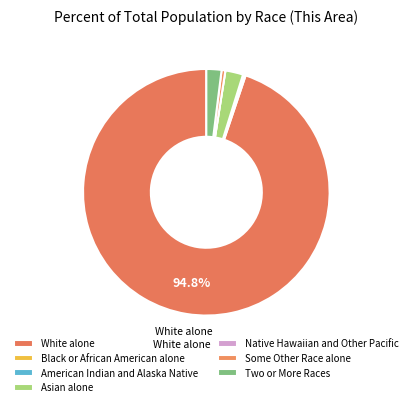

To the nearest percent, what is the difference between the Asian alone and American Indian and Alaska Native slice percentages?

2%